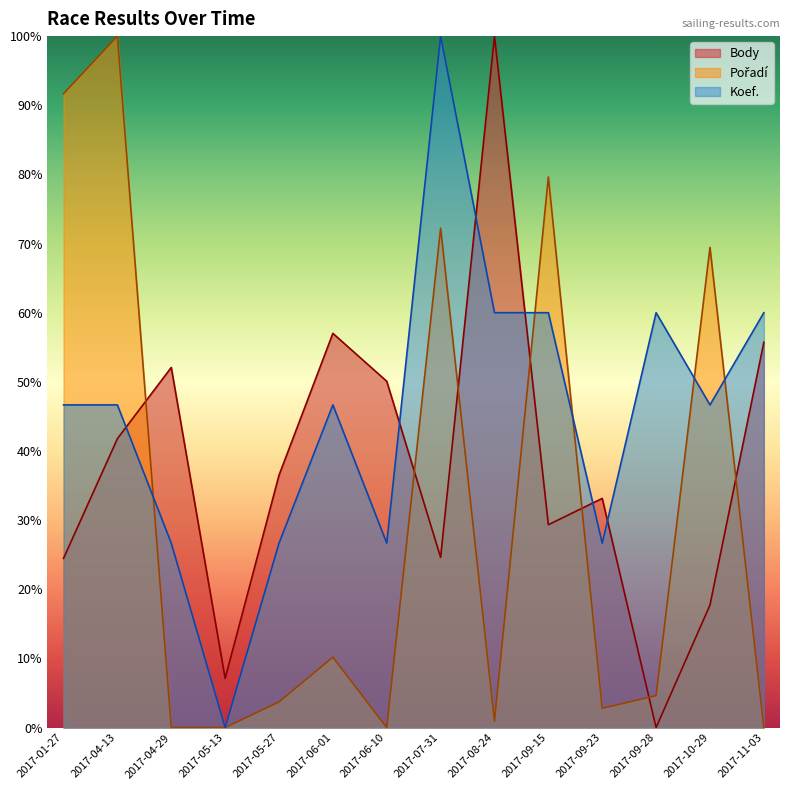

How many values in the Koef. series exceed 46?

9